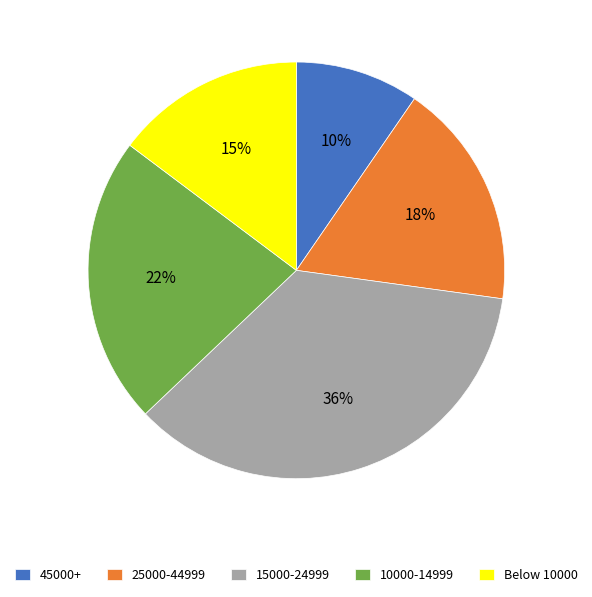

Is there a majority slice in this chart?

No